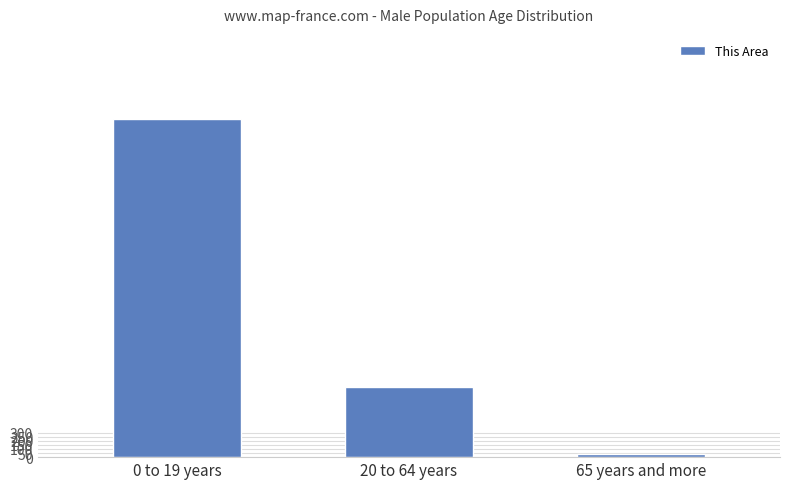

How many values are below 866?

1